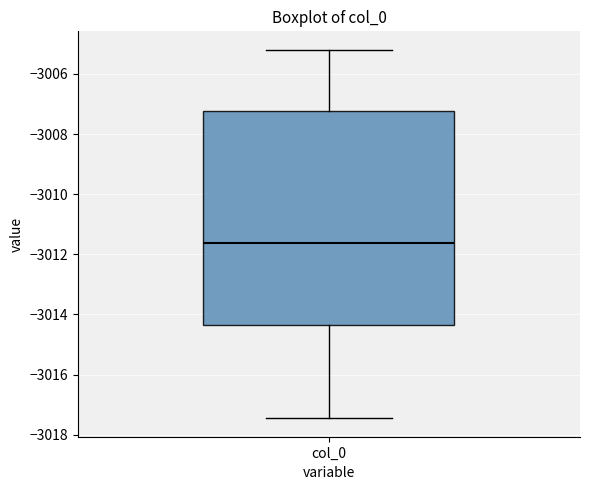

Read this box plot against the y-axis: the position of the median line, the range covered by the box, and the ends of both whiskers. The values are not printed on the chart, so give them approximately, as read against the axis.

median -3011.6, box -3014.4 to -3007.2, whiskers -3017.4 to -3005.2